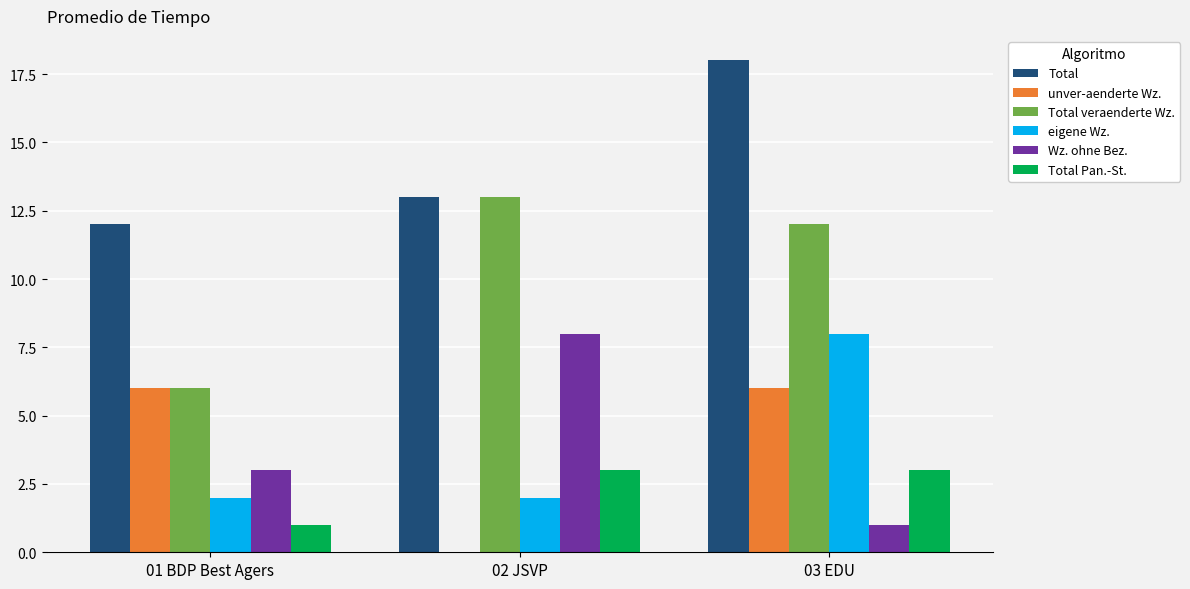

What is the average value of the Total Pan.-St. series?

2